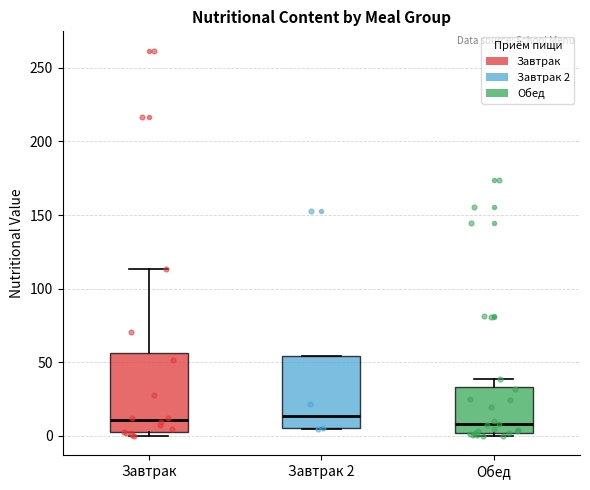

Where is the lower edge of the box for Завтрак 2 on the y-axis? The values are not printed on the chart, so give them approximately, as read against the axis.

5